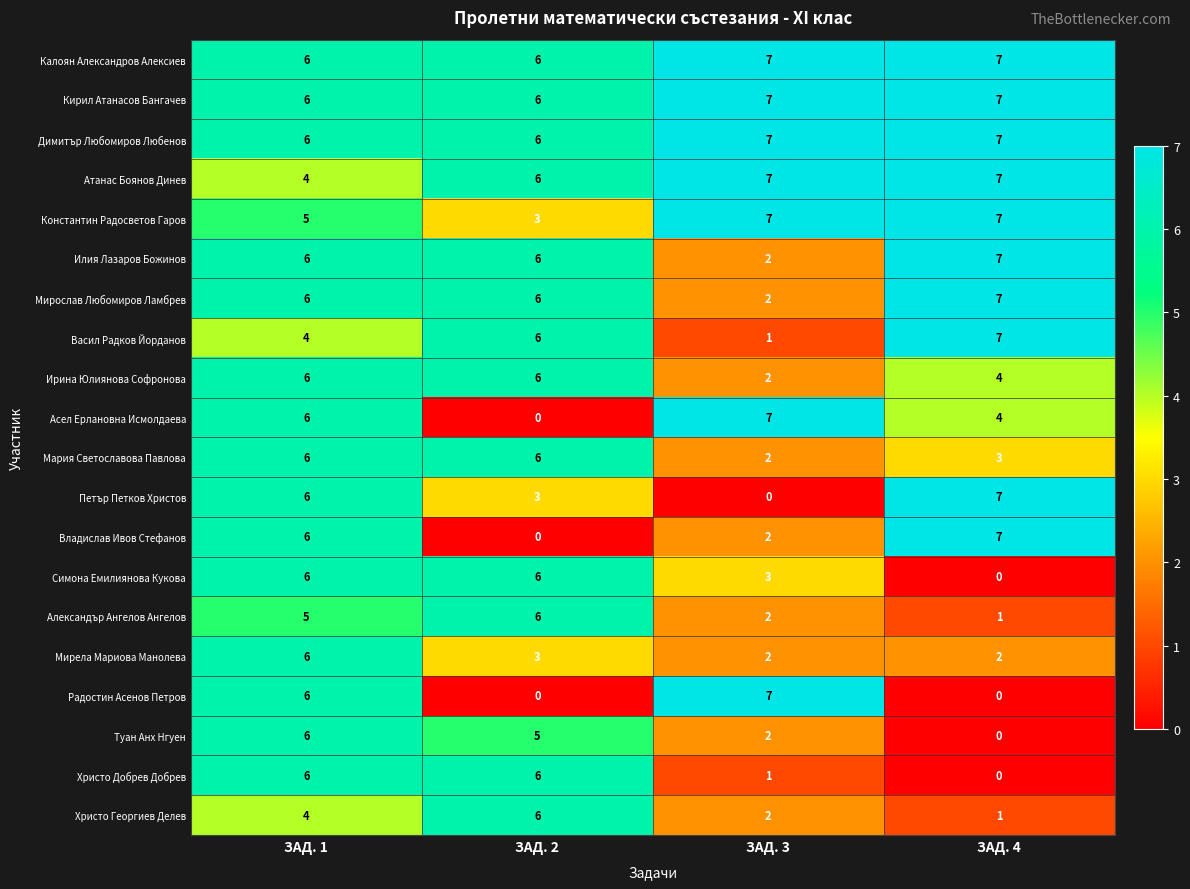

Is it true that Александър Ангелов Ангелов equals 1 at ЗАД. 4?

True